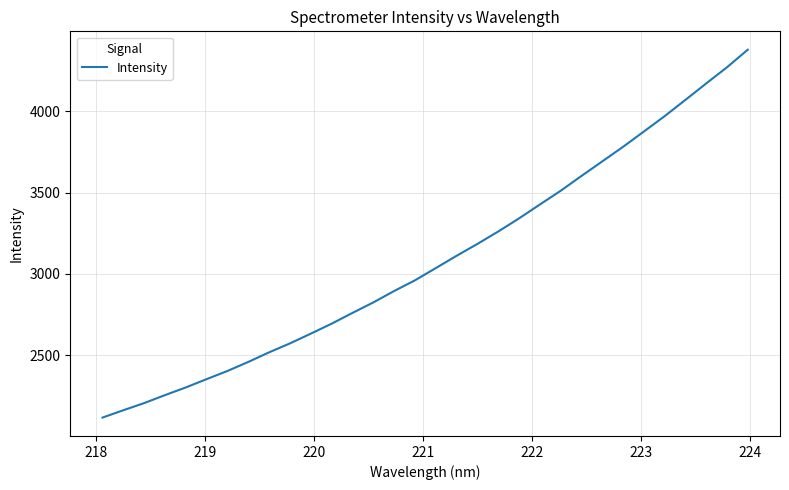

What is the difference between the maximum and minimum values?

2263.4